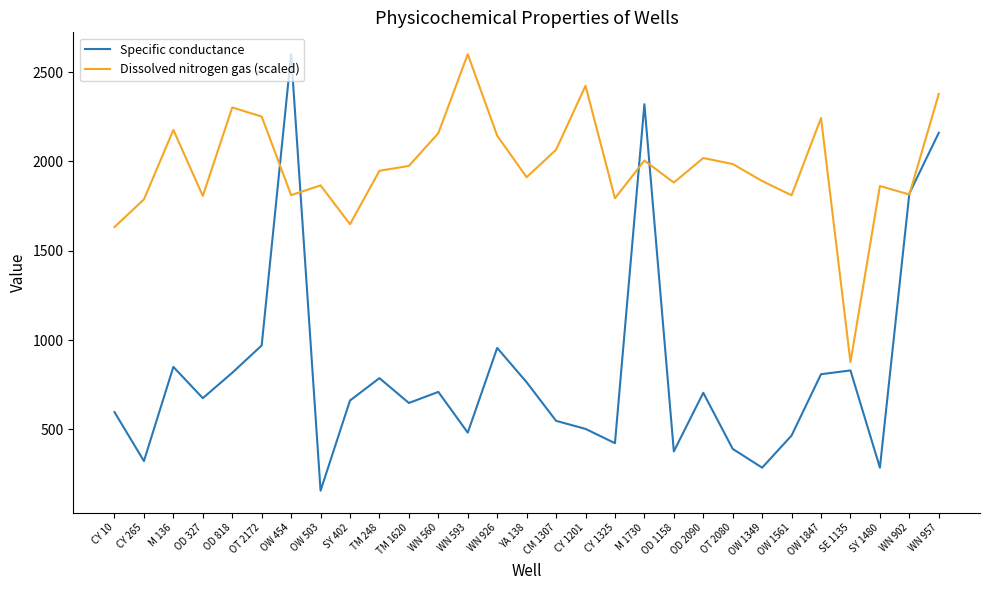

What position from the right is CY 265?

28